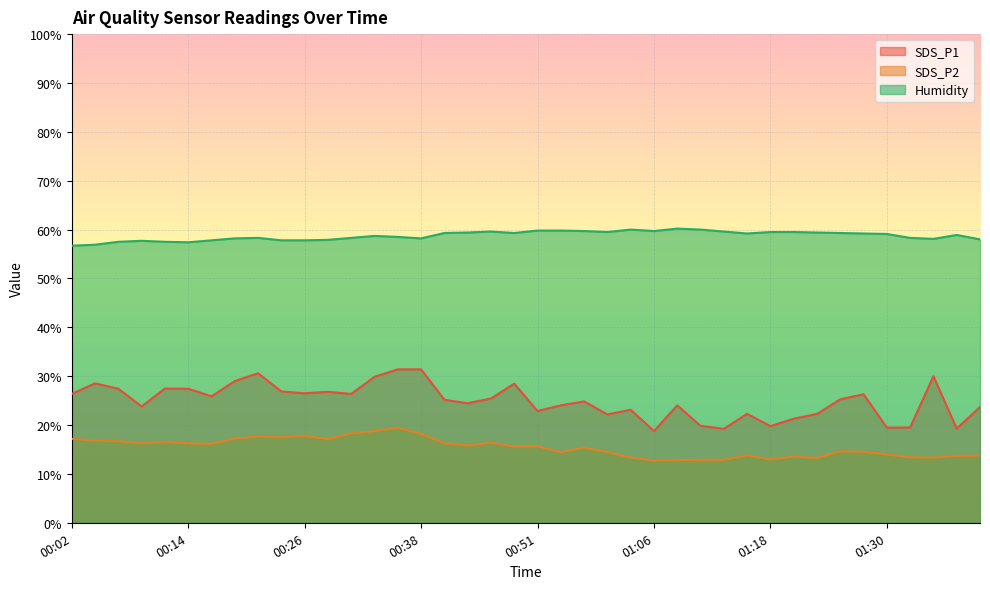

Rank the series by their maximum value, from lowest to highest.

SDS_P2, SDS_P1, Humidity